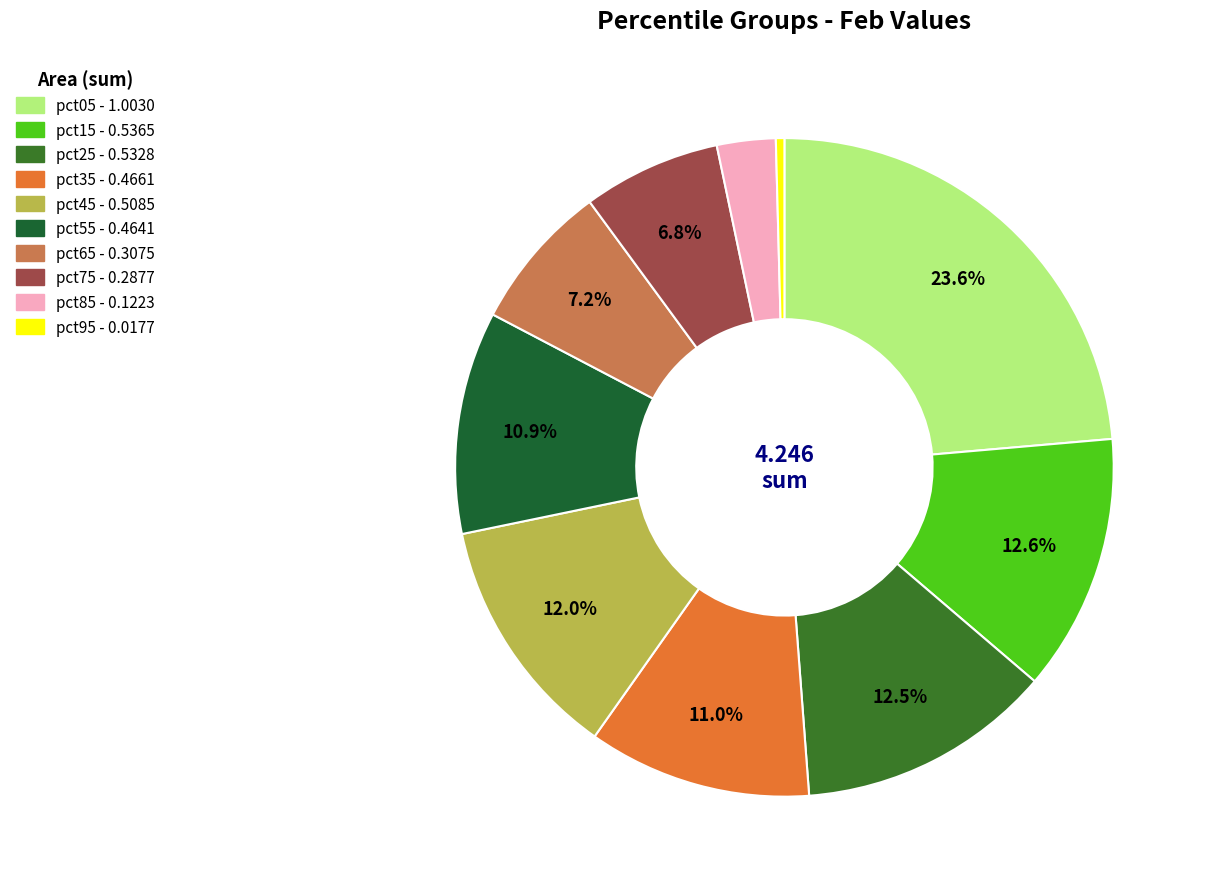

True or false: pct35 accounts for 11% of the total.

True